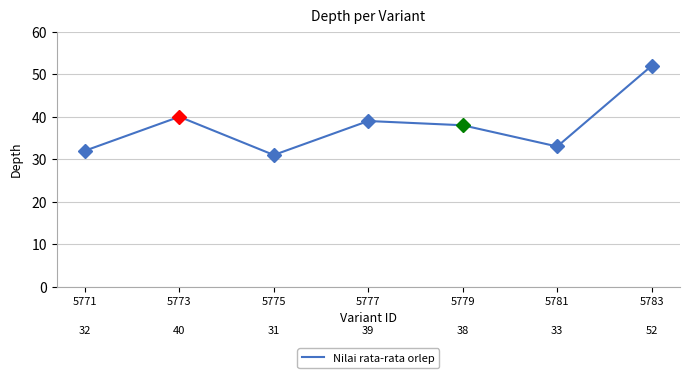

Count the number of categories in the chart.

7